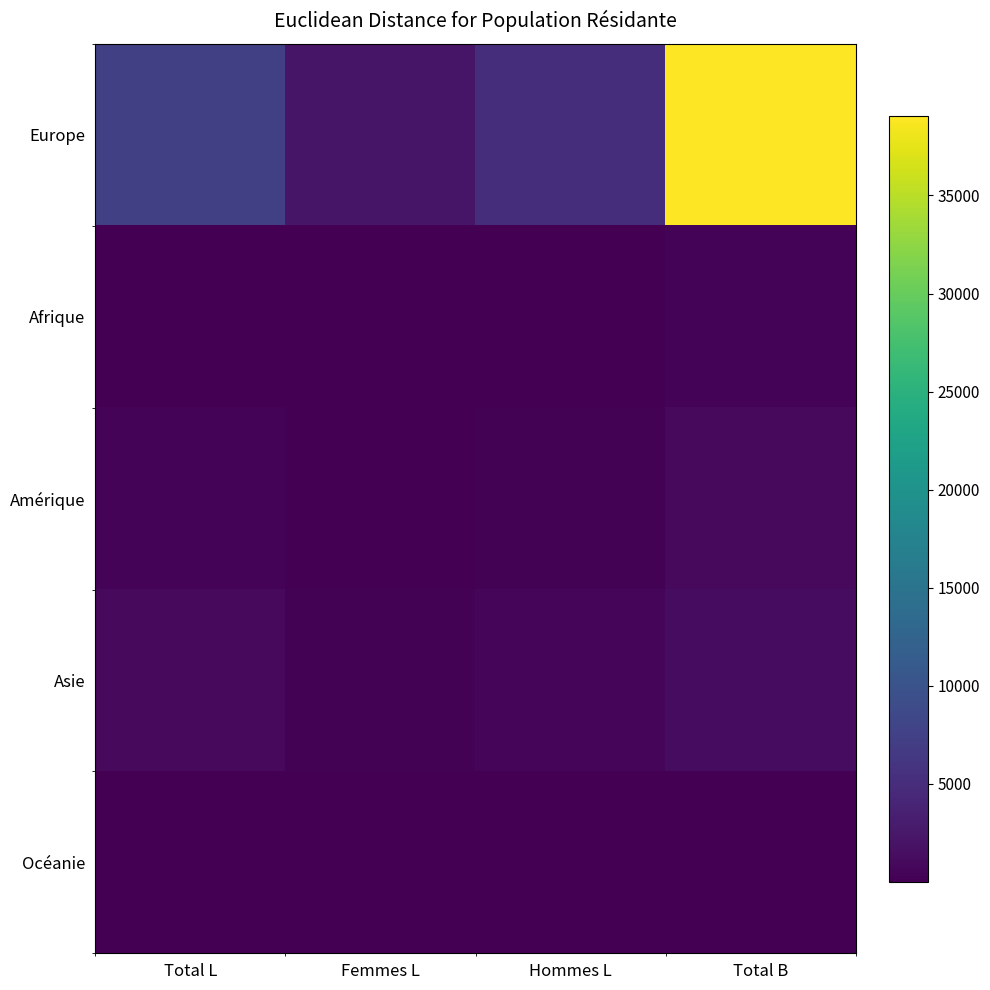

At how many categories does at least one series exceed 23460?

1